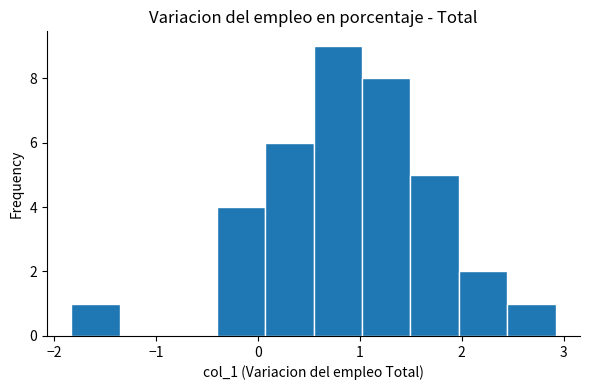

Reading left to right, list every bar in this chart as the range it spans on the x-axis followed by its height. Neither the bar edges nor the heights are printed on the chart, so give them approximately, as read against the axes.

-1.8 to -1.4: 1
-1.4 to -0.9: 0
-0.9 to -0.4: 0
-0.4 to 0.1: 4
0.1 to 0.5: 6
0.5 to 1.0: 9
1.0 to 1.5: 8
1.5 to 2.0: 5
2.0 to 2.4: 2
2.4 to 2.9: 1